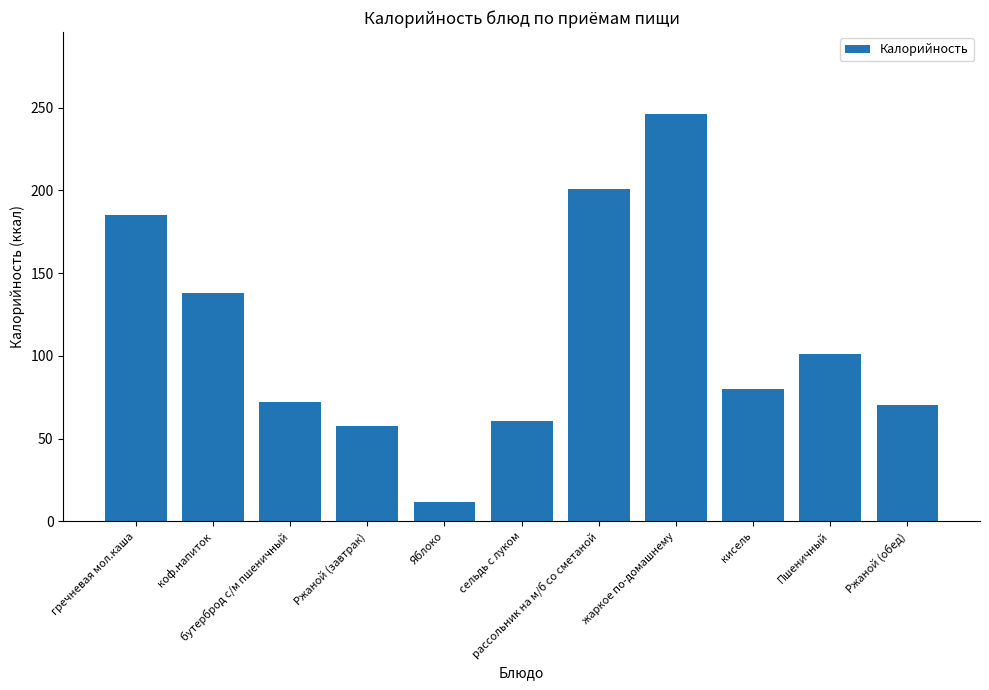

Reading left to right, extract all data points from this chart.

185.0	138.0	72.0	57.8	12.0	60.5	201.0	246.3	80.0	101.0	70.3